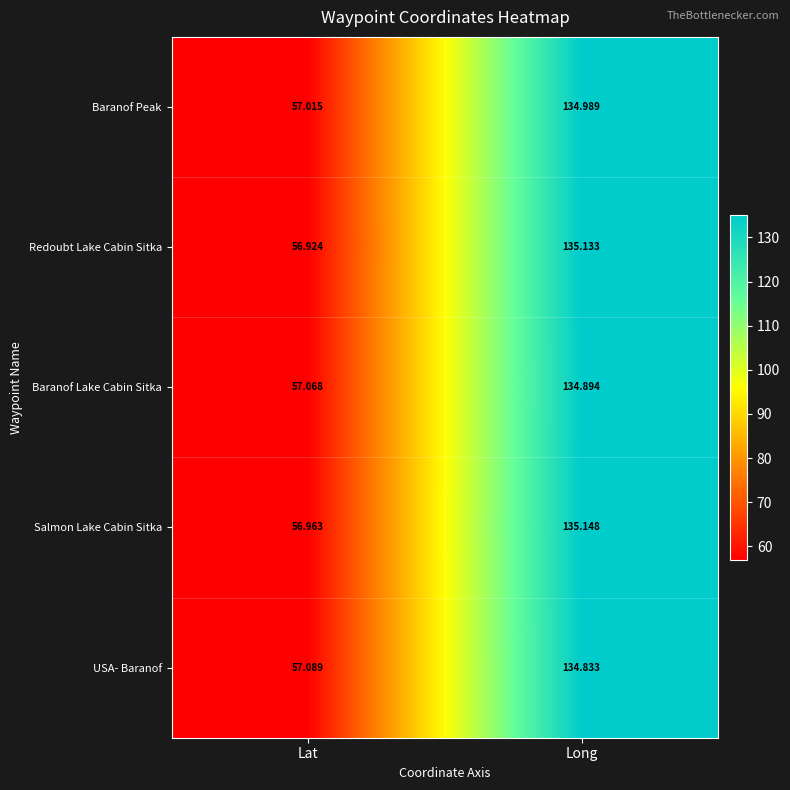

What is the greatest value displayed?

135.1